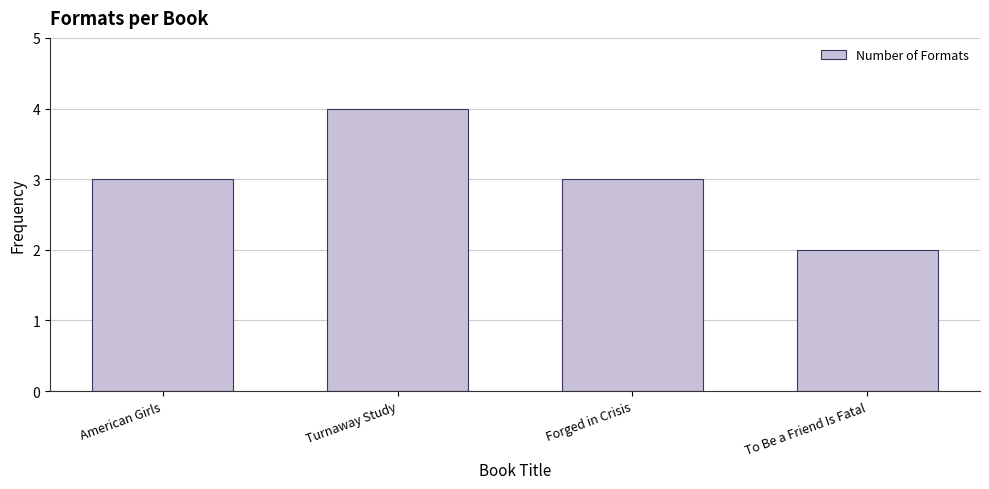

Count the values in the range 3 to 4.

3